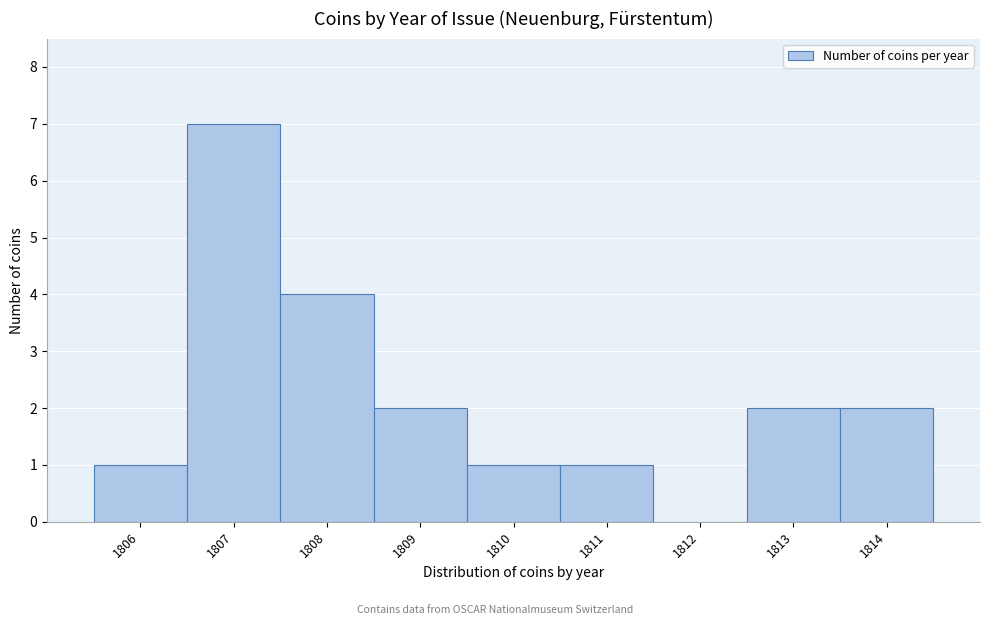

Reading left to right, list all the values displayed in this chart.

1806=1	1807=7	1808=4	1809=2	1810=1	1811=1	1812=0	1813=2	1814=2